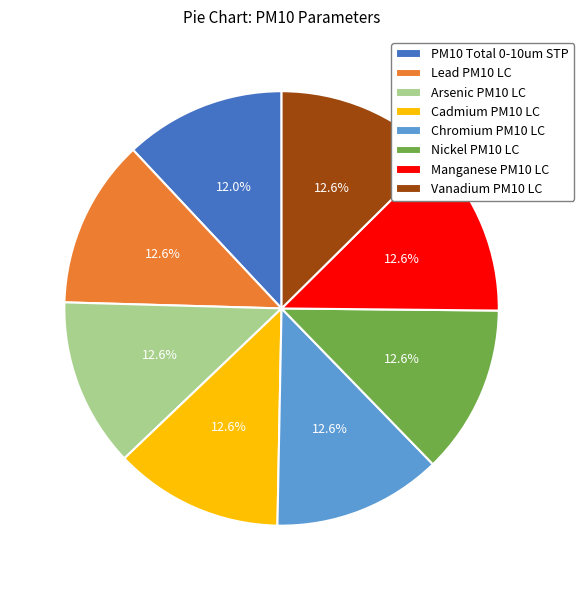

To the nearest percent, what is the difference between the largest and smallest slice percentages?

1%